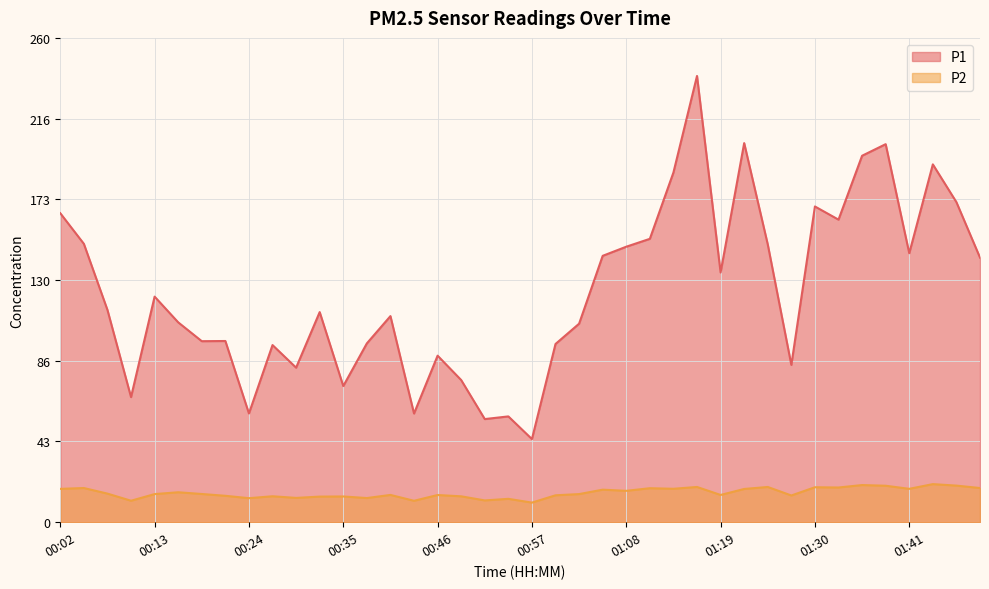

The P1 series shows 326.4 at 01:13. True or false?

False